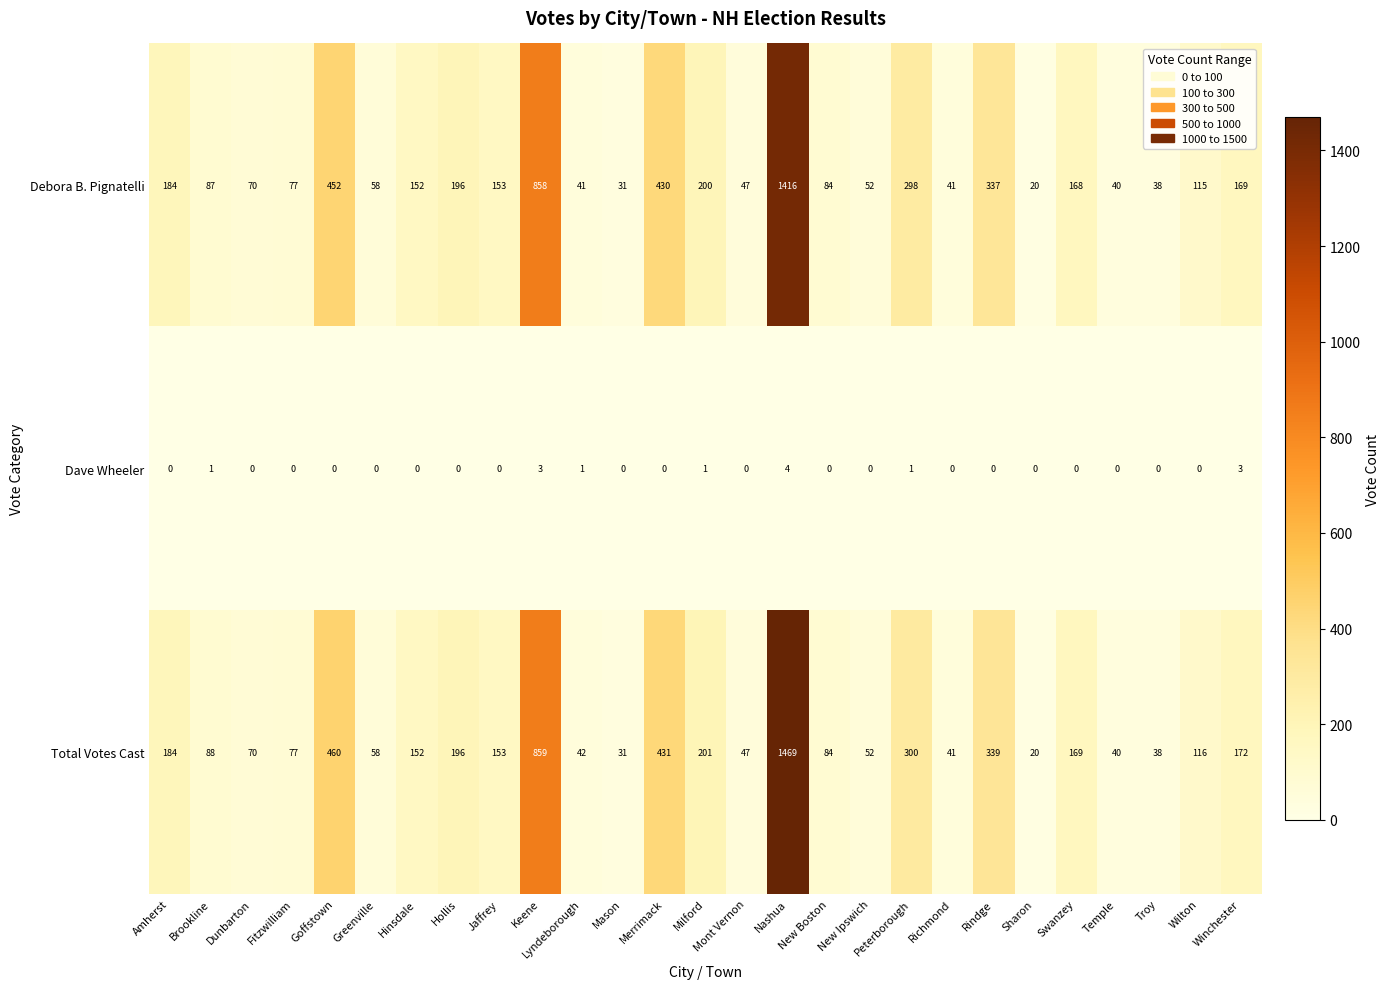

Where is Debora B. Pignatelli nearest to the value 718?

Keene